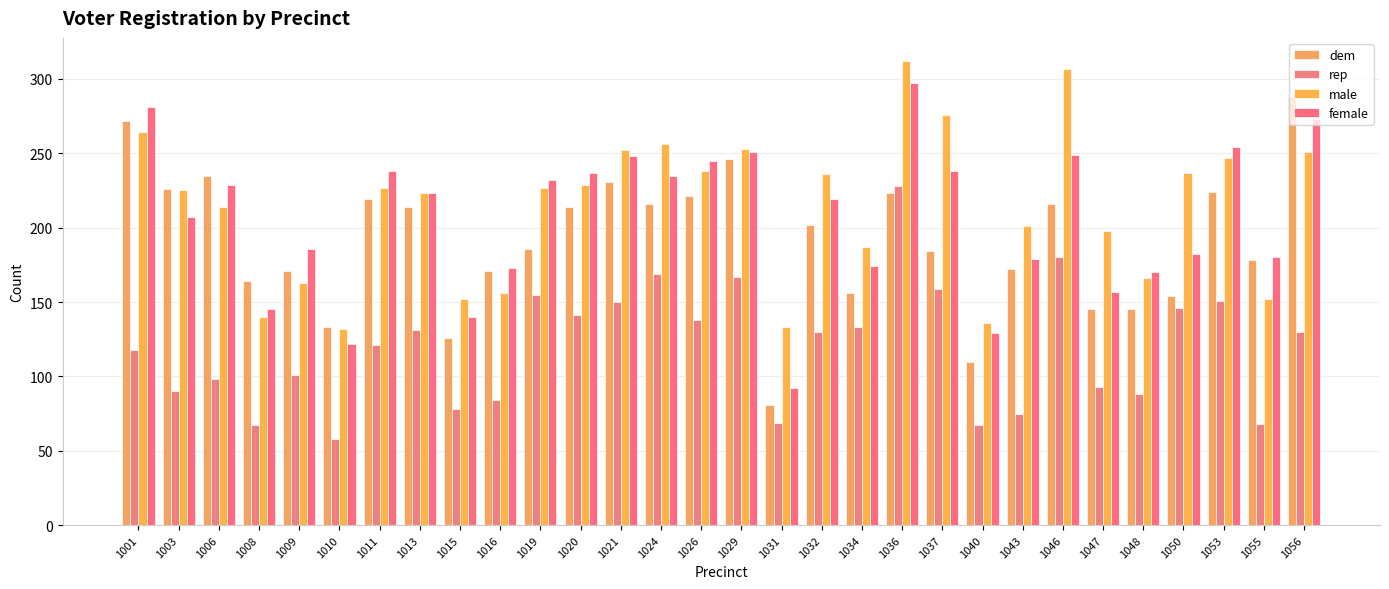

Which series has the widest spread of values?

dem